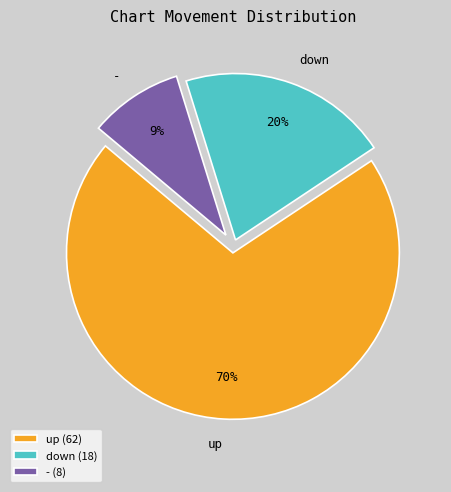

How many segments does this pie chart have?

3